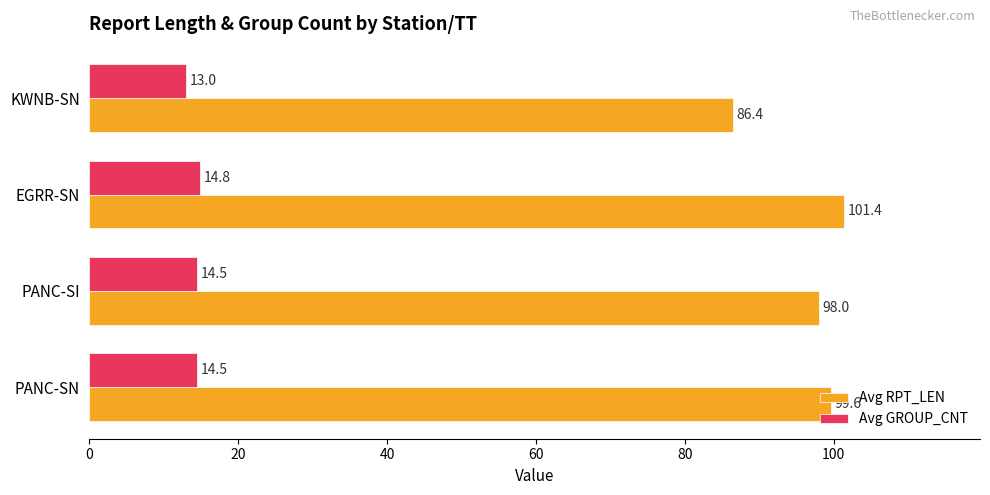

Which category has the lowest value in the Avg GROUP_CNT series?

KWNB-SN